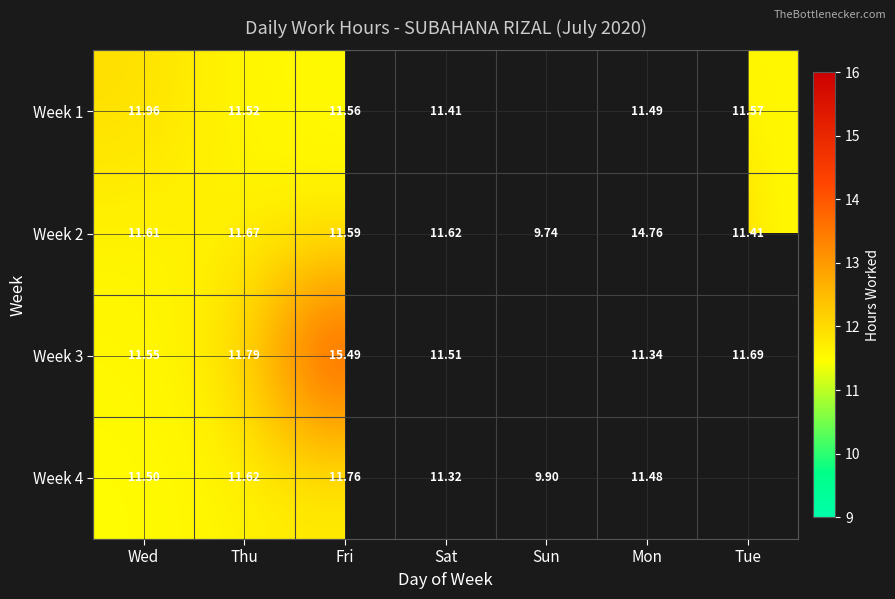

Is the value of Week 2 at Thu greater than the value of Week 4 at Mon?

Yes